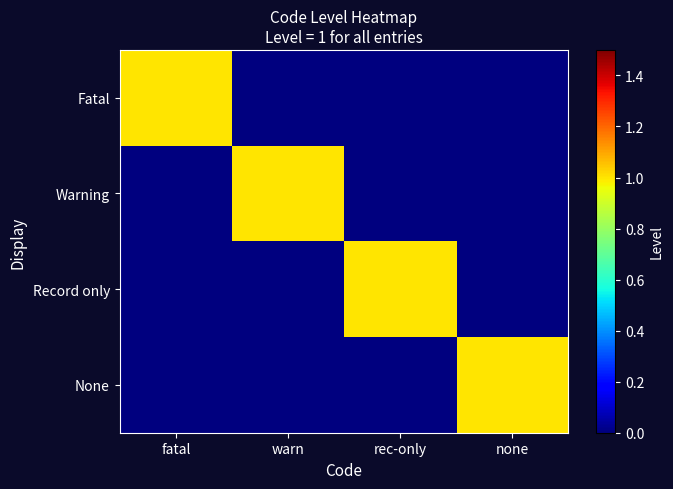

What is the difference between the highest and lowest values at rec-only?

1